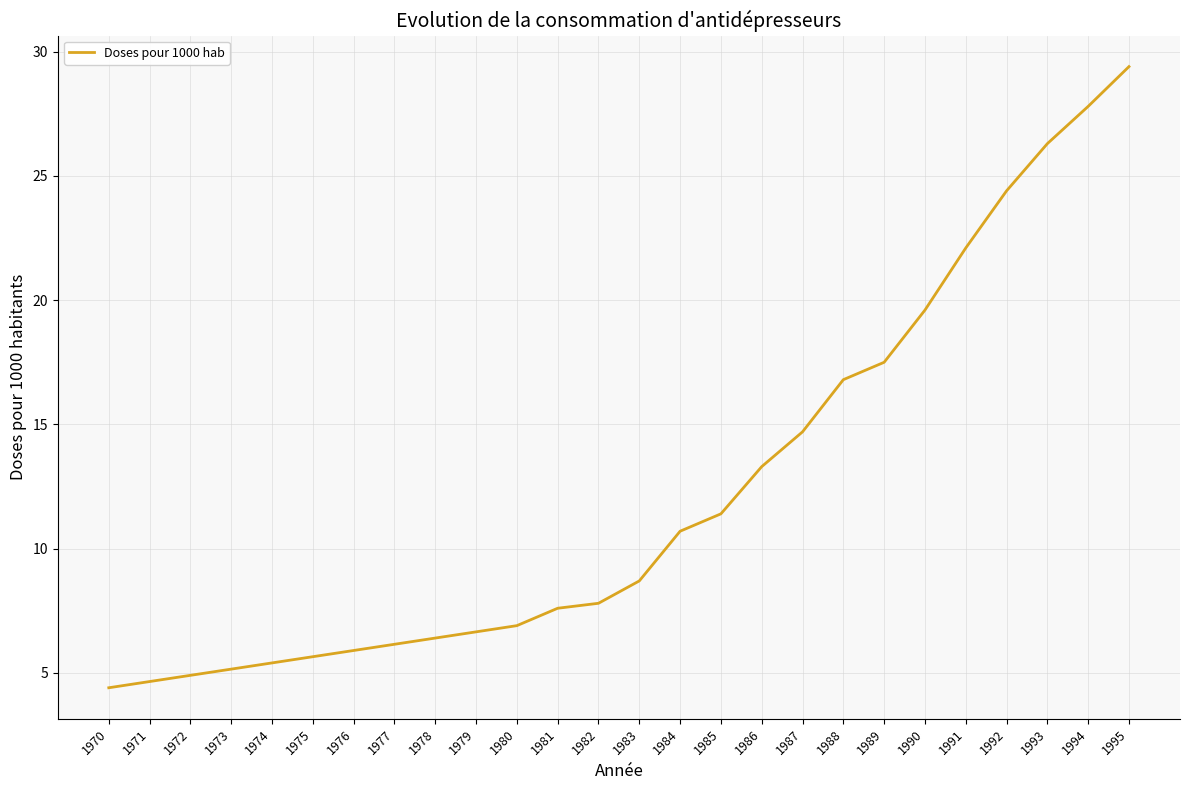

Reading left to right, what are all the values shown in this chart?

4.4	4.7	4.9	5.2	5.4	5.7	5.9	6.2	6.4	6.7	6.9	7.6	7.8	8.7	10.7	11.4	13.3	14.7	16.8	17.5	19.6	22.1	24.4	26.3	27.8	29.4